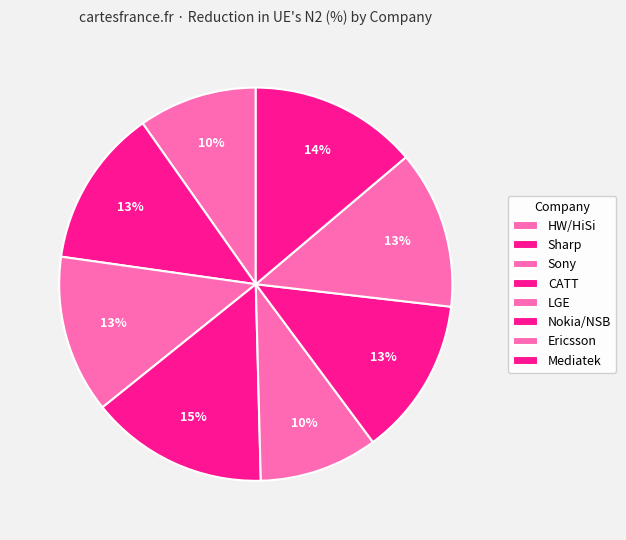

Count the number of slices in the pie.

8